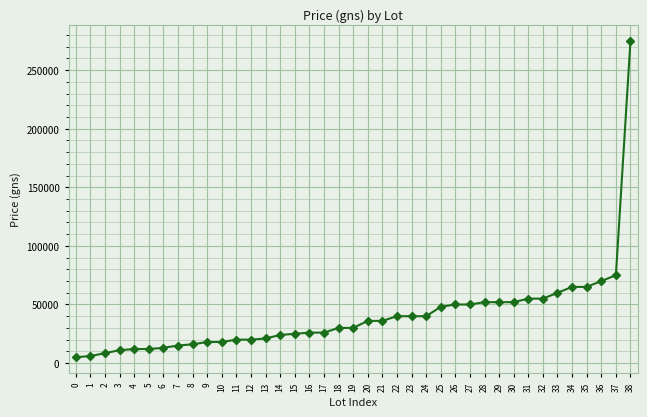

How many values are below 30000?

18